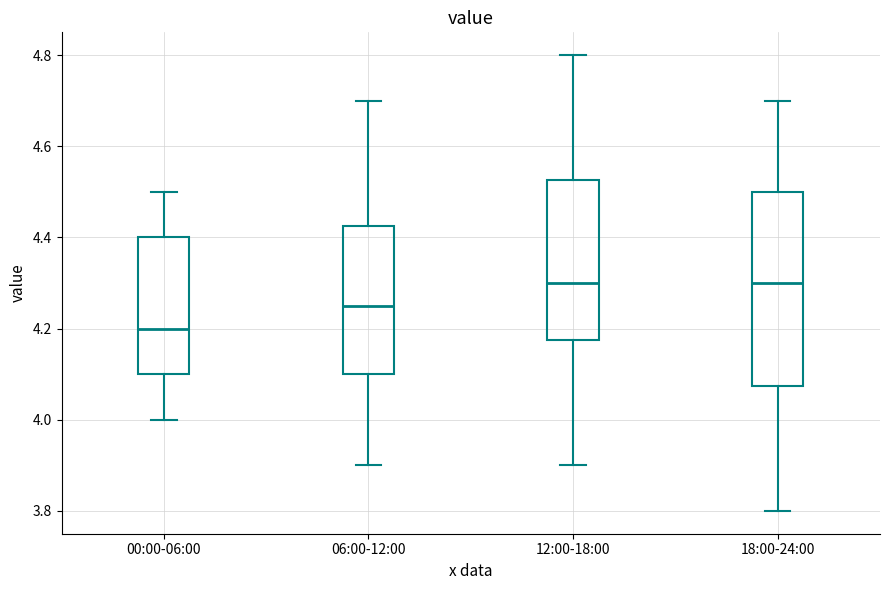

Reading left to right, read every box against the y-axis: the position of its median line, the range the box covers, and the ends of its whiskers. The values are not printed on the chart, so give them approximately, as read against the axis.

00:00-06:00: median 4.20, box 4.10 to 4.40, whiskers 4.00 to 4.50
06:00-12:00: median 4.26, box 4.10 to 4.42, whiskers 3.90 to 4.70
12:00-18:00: median 4.30, box 4.18 to 4.52, whiskers 3.90 to 4.80
18:00-24:00: median 4.30, box 4.08 to 4.50, whiskers 3.80 to 4.70